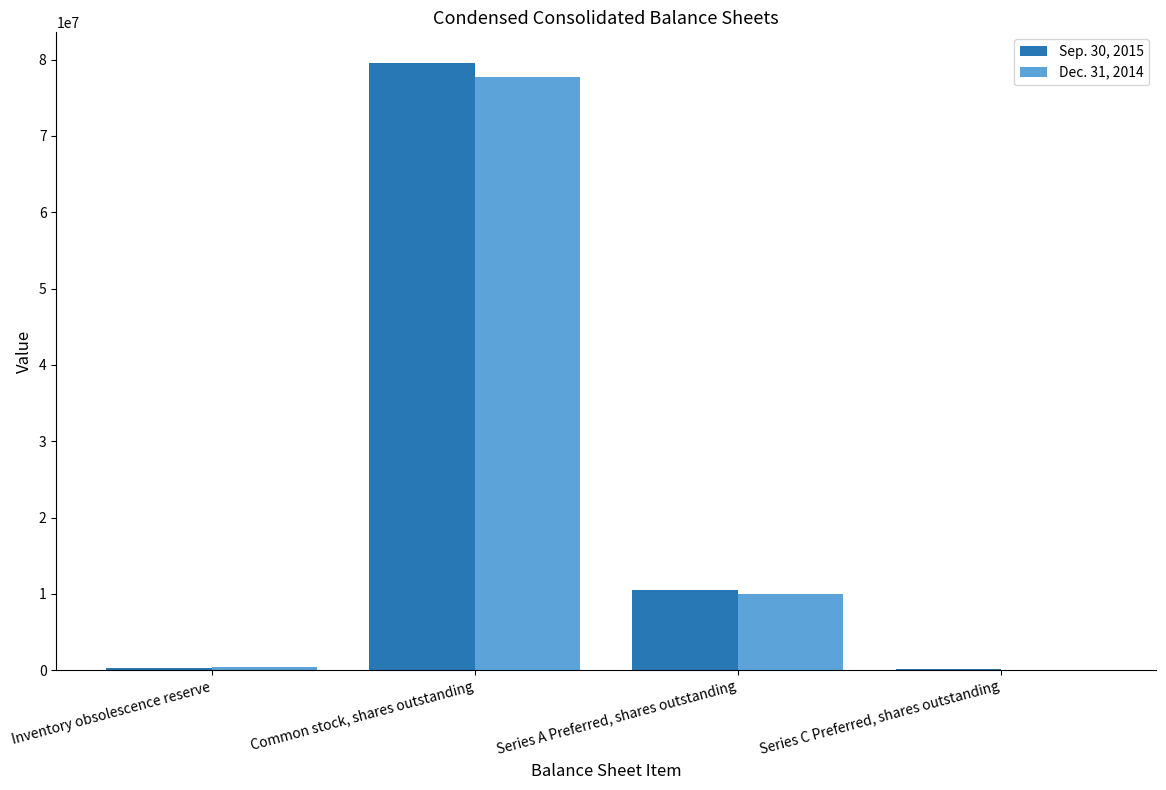

The value of Dec. 31, 2014 at Common stock, shares outstanding is 77756057. True or false?

True